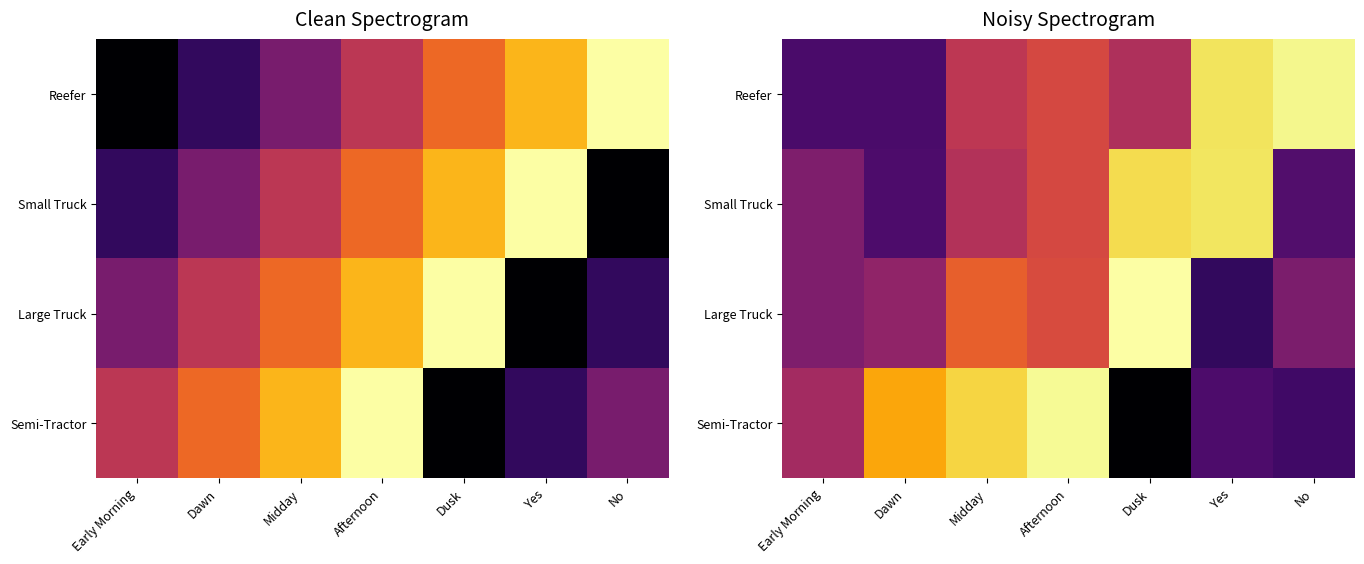

What is the highest value of the Reefer series?

9.8